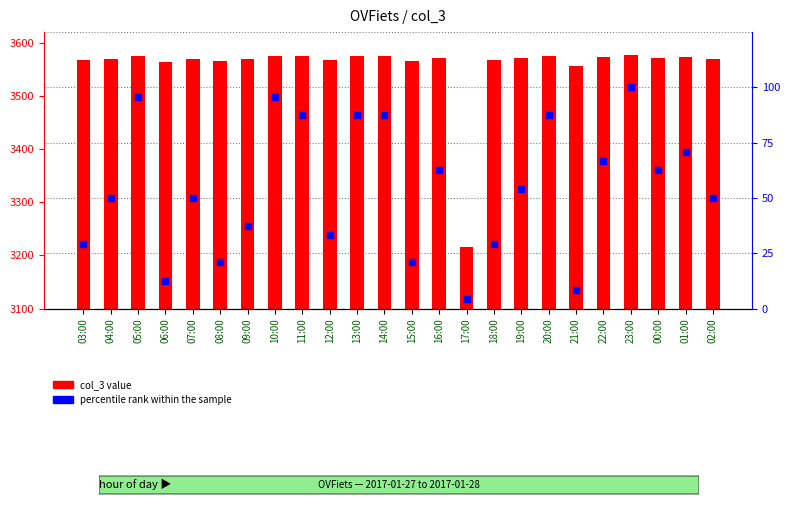

What are all the series names shown in the legend?

col_3 value, percentile rank within the sample